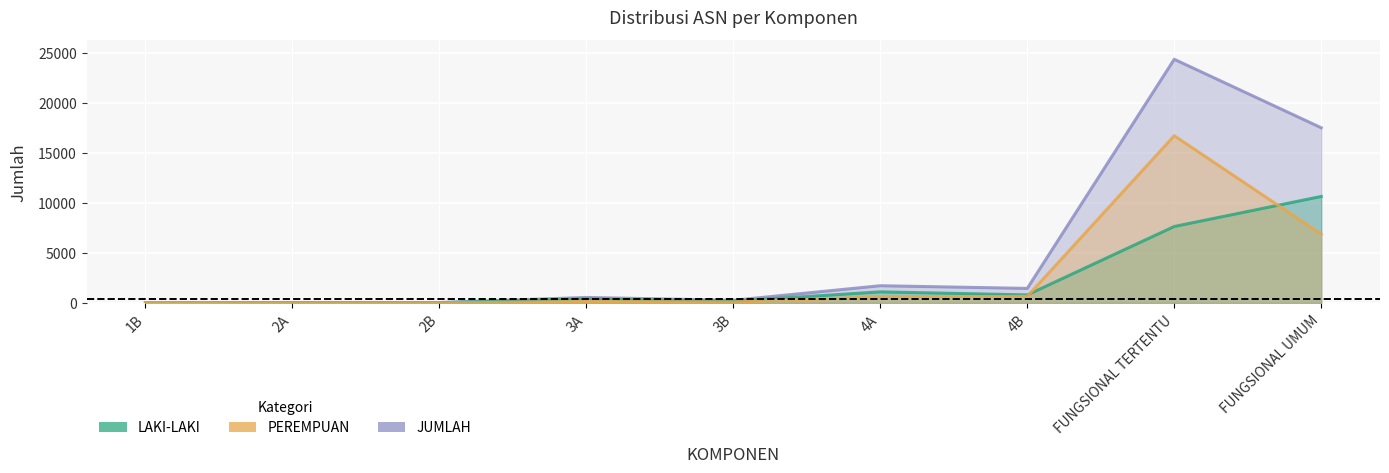

What is the sum of the LAKI-LAKI values at 3A and 2B?

427